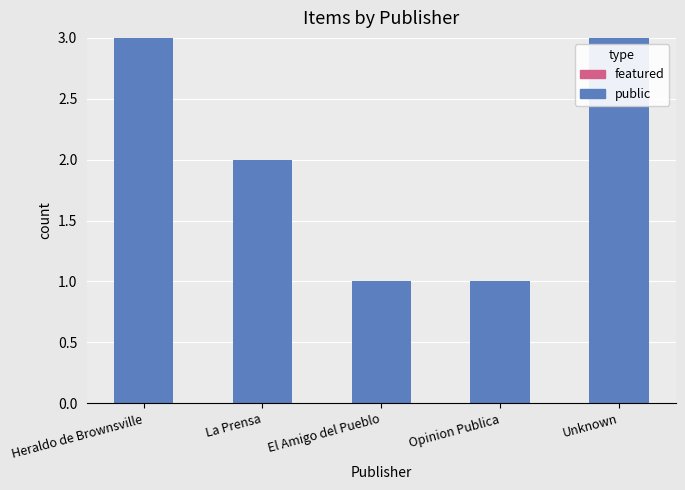

Count the number of categories in the chart.

5